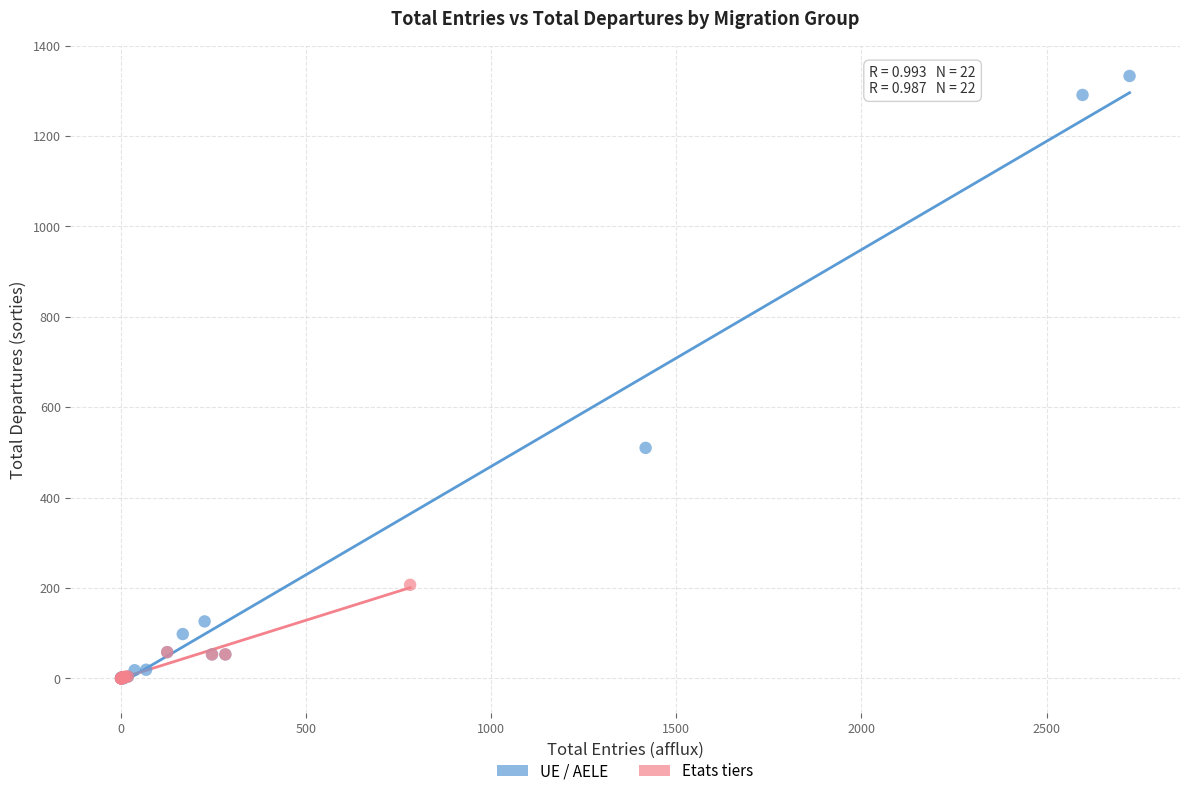

Which series reaches the maximum Y coordinate?

UE / AELE